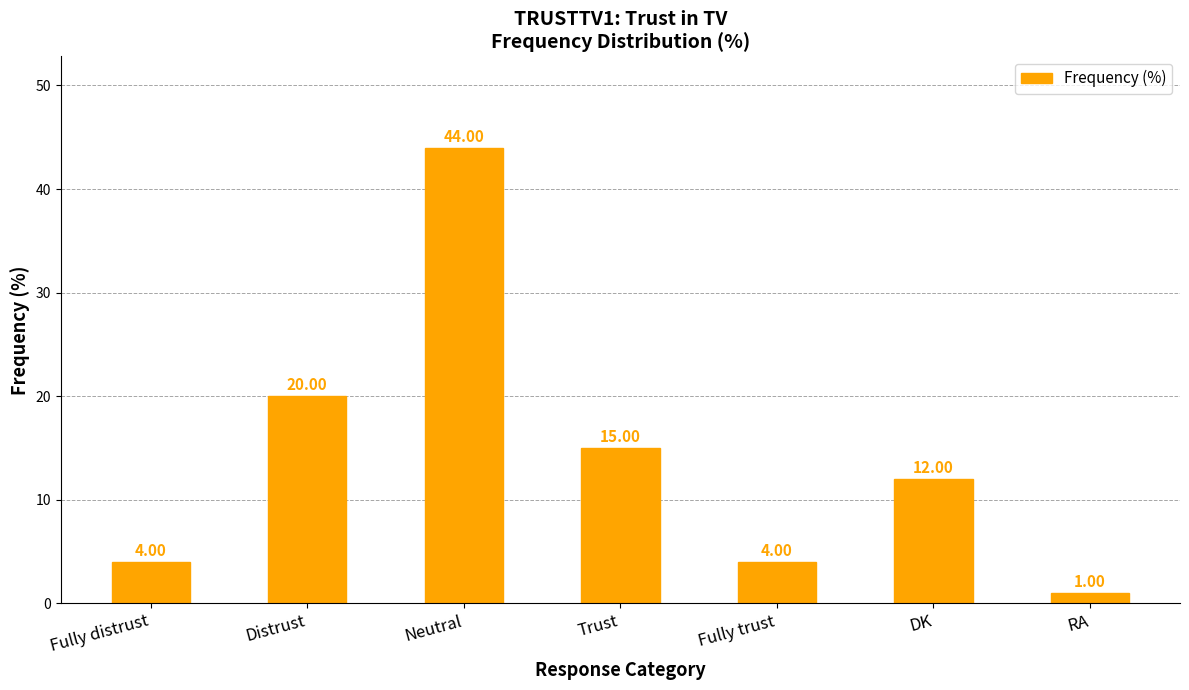

At which category does the chart reach its peak across all series?

Neutral